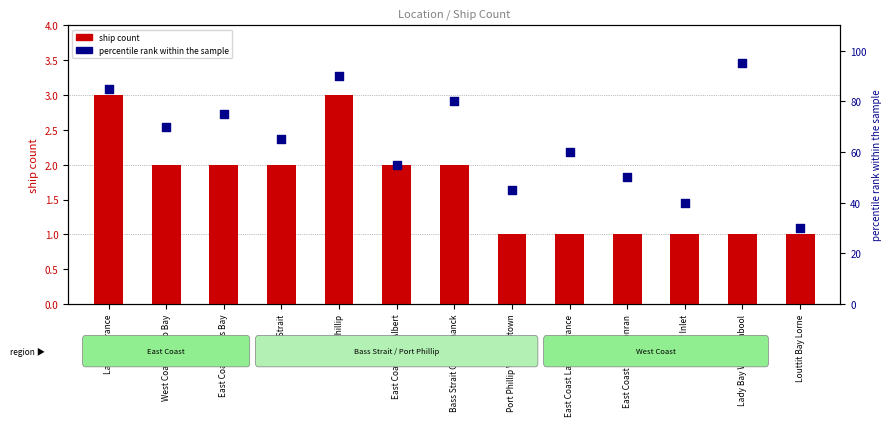

Approximately how many times larger is the value at Port Phillip compared to East Coast Cape Conran?

1.8